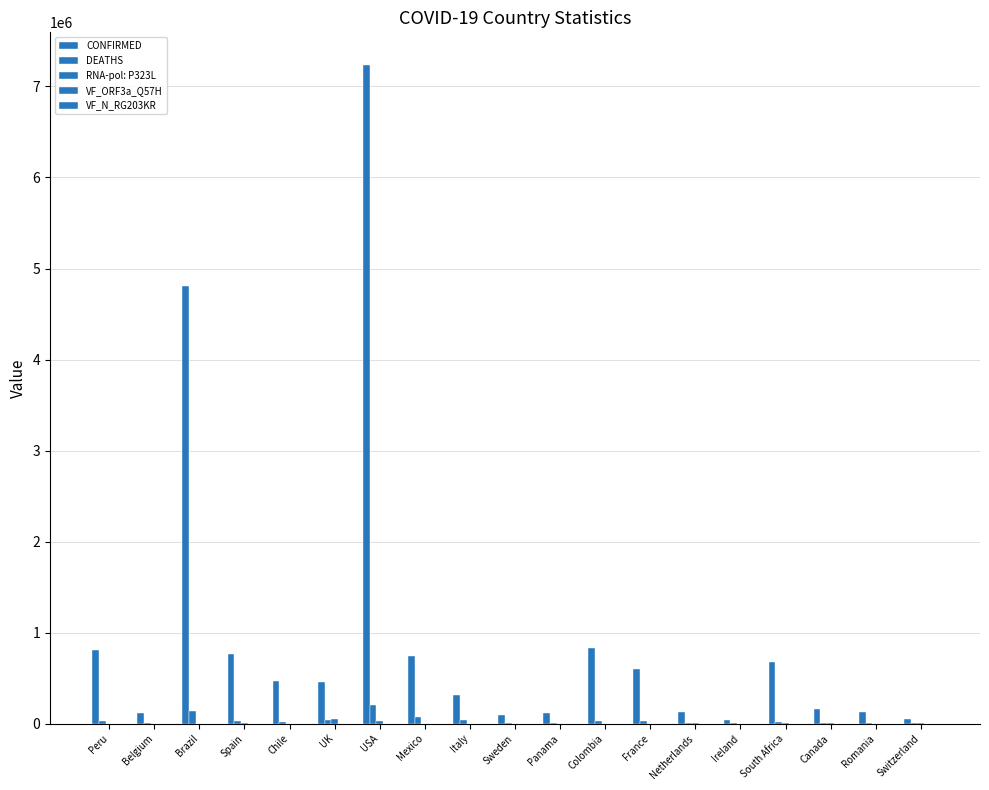

What is the sum of all VF_N_RG203KR values?

621.1